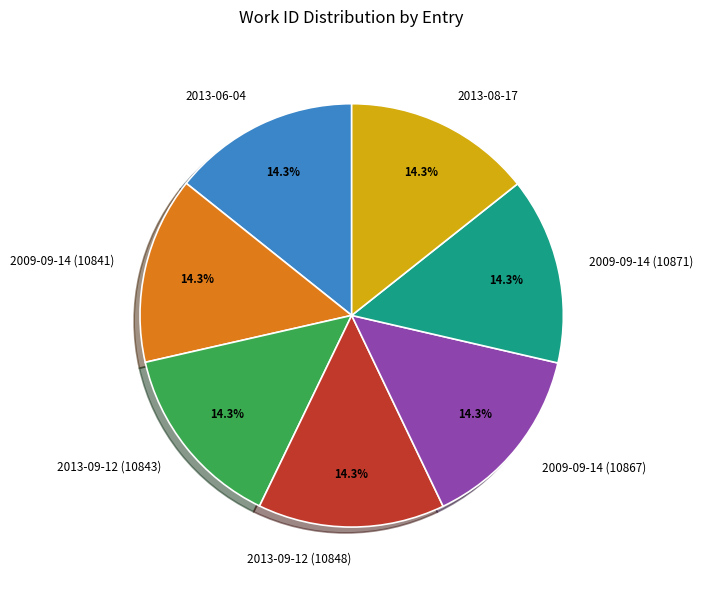

To the nearest percent, what percentage of the pie is 2013-08-17?

14%